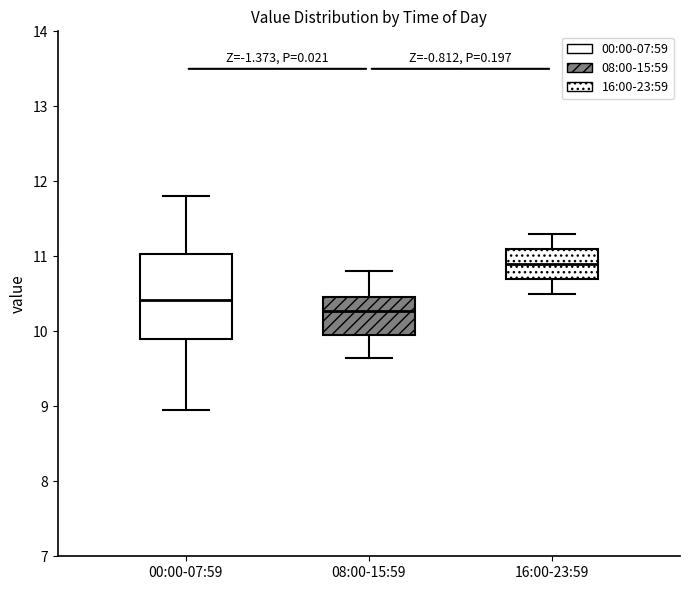

Which box has the lowest median line?

08:00-15:59